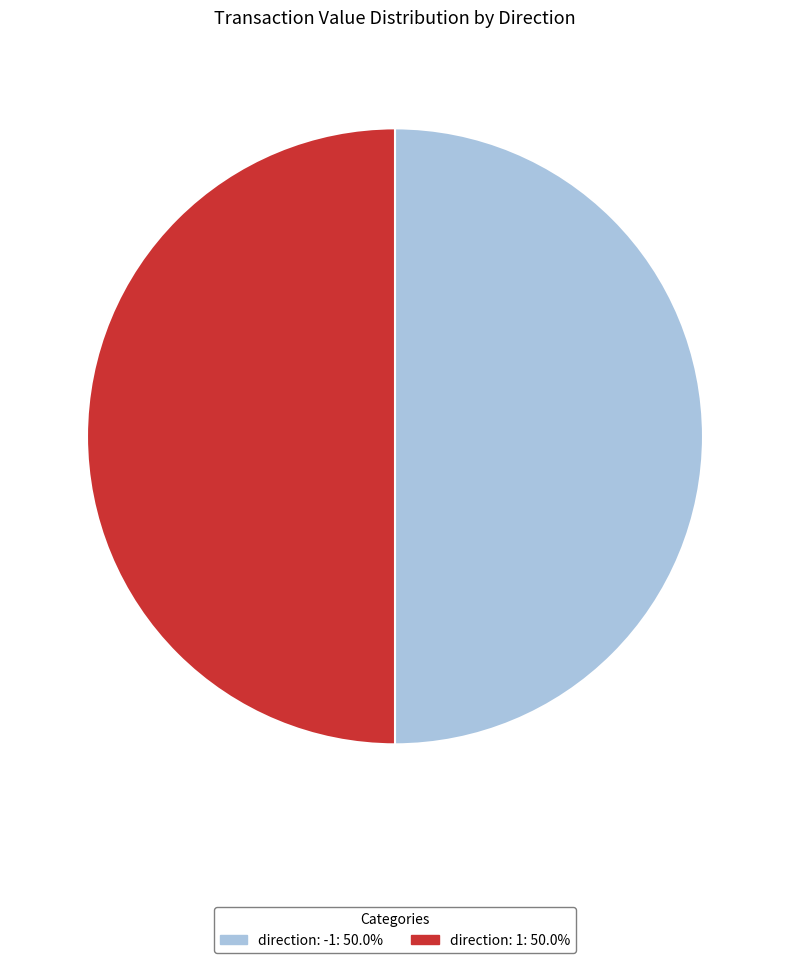

What is the ratio of the value at direction: -1 to the value at direction: 1?

1.0